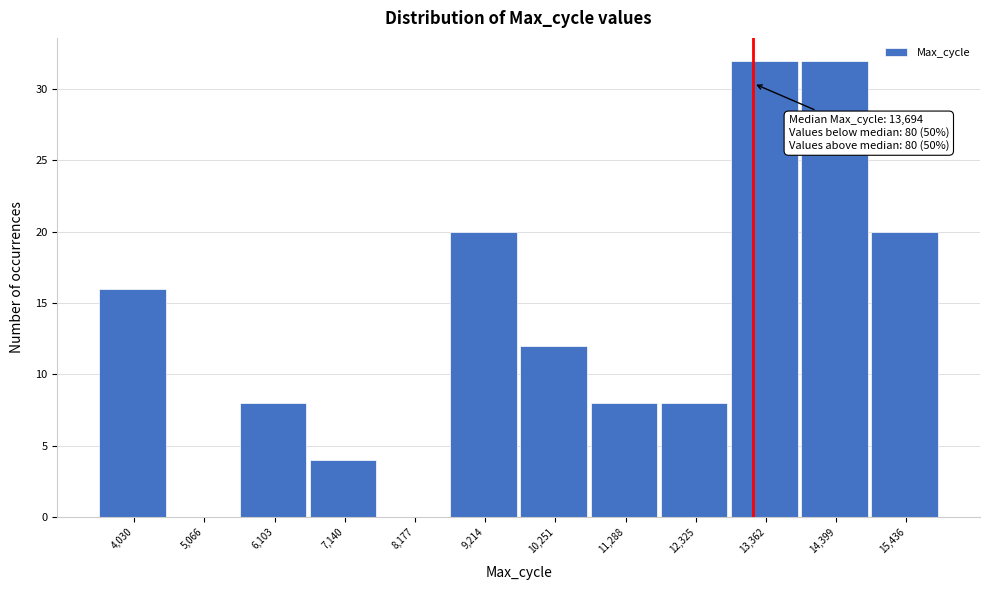

Reading right to left, transcribe all the data shown in this chart.

15,436=20	14,399=32	13,362=32	12,325=8	11,288=8	10,251=12	9,214=20	8,177=0	7,140=4	6,103=8	5,066=0	4,030=16